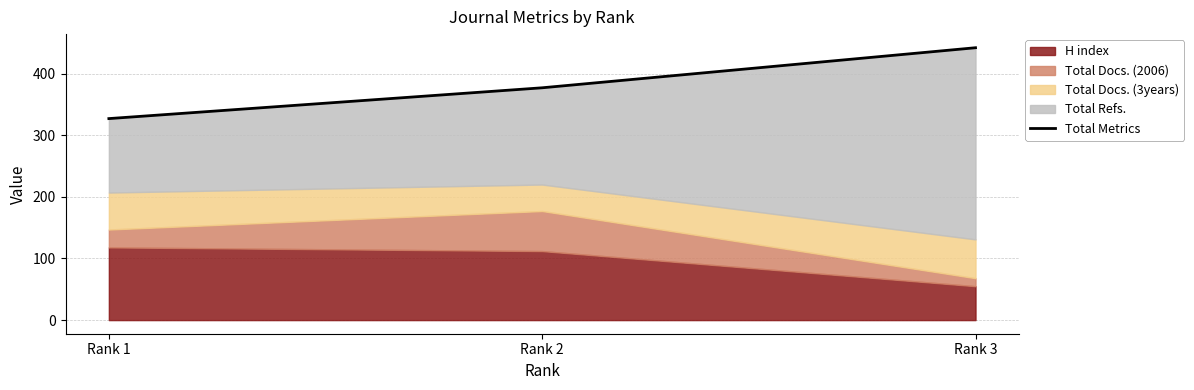

Is it true that the value at Rank 1 is 70?

False